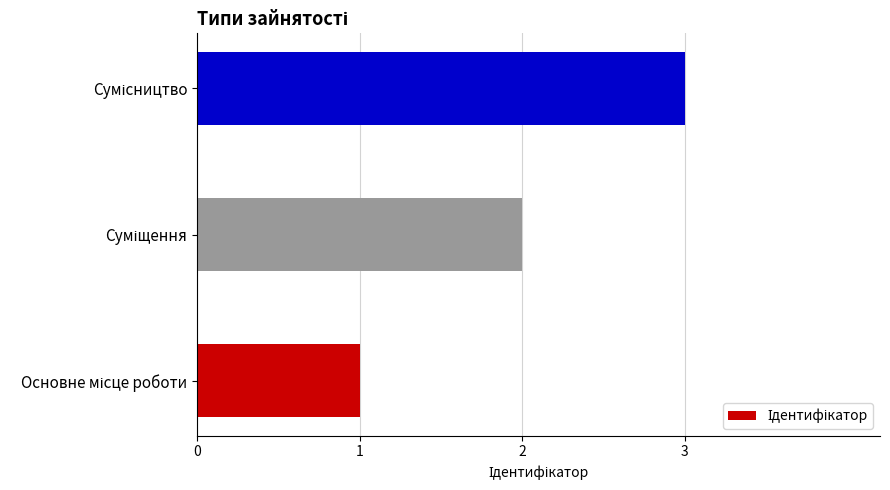

What is the smallest value displayed?

1